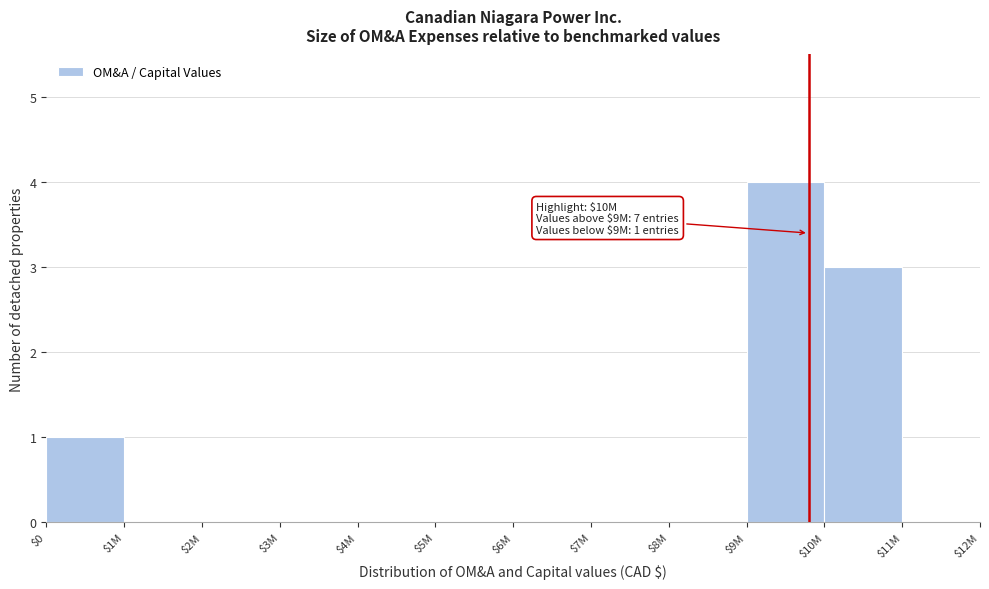

The value at $10M is 3. True or false?

True